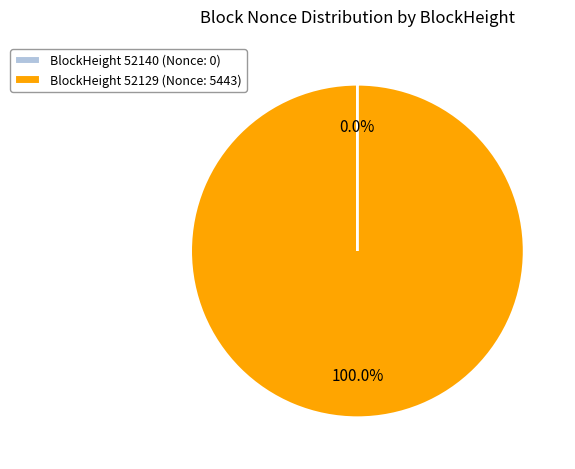

Which category has the biggest portion of the pie?

BlockHeight 52129 (Nonce: 5443)